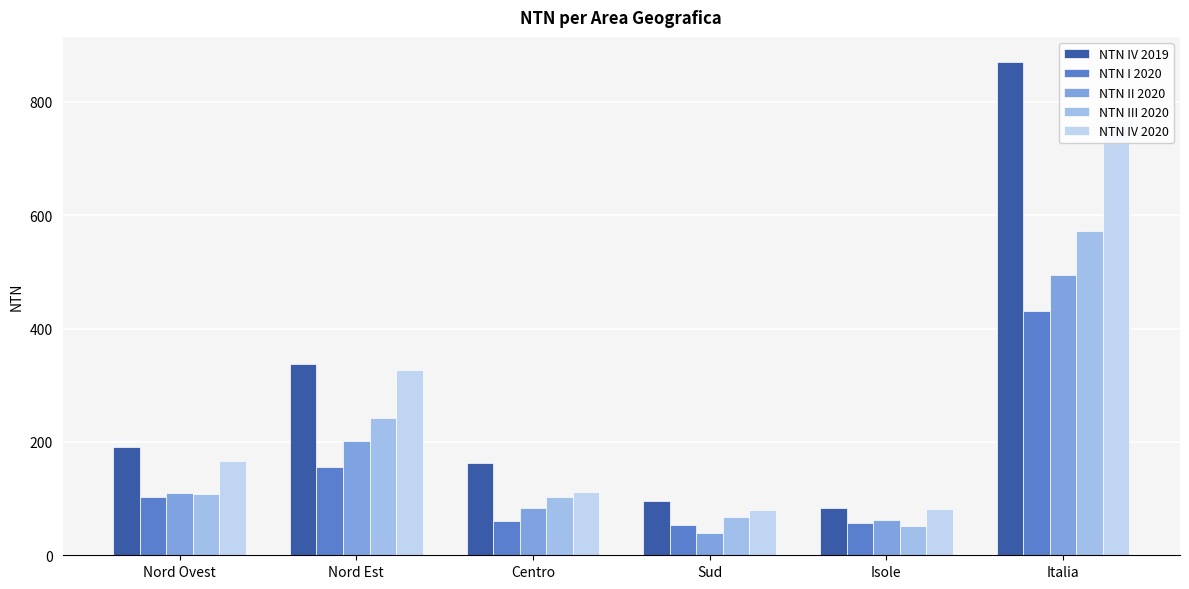

Is it true that NTN III 2020 equals 356.0 at Italia?

False